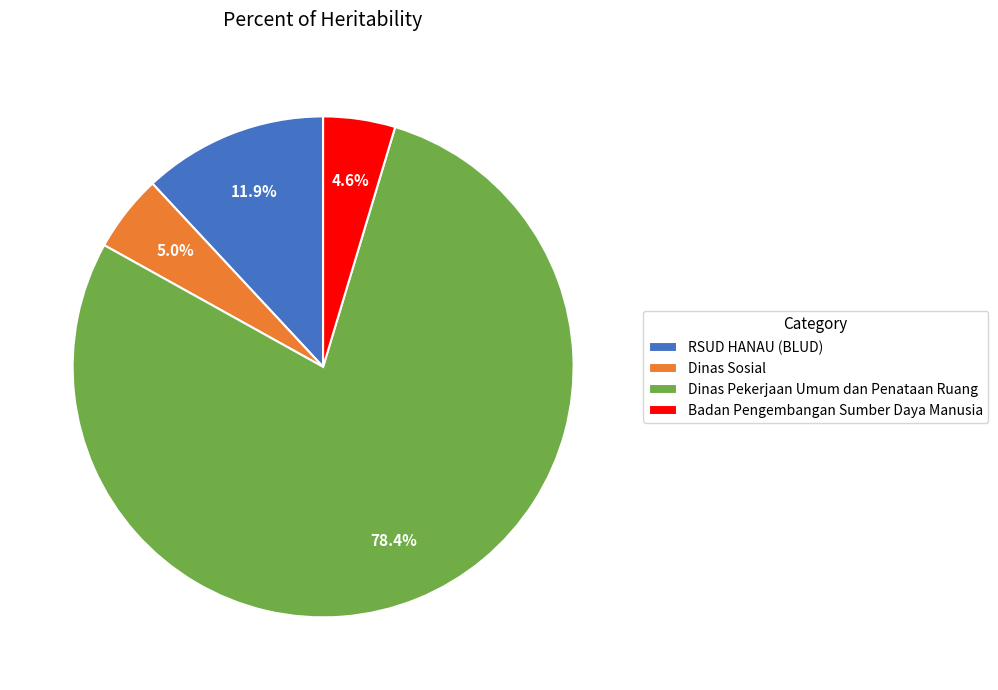

Do Dinas Pekerjaan Umum dan Penataan Ruang and Badan Pengembangan Sumber Daya Manusia together represent more than half of the pie?

Yes